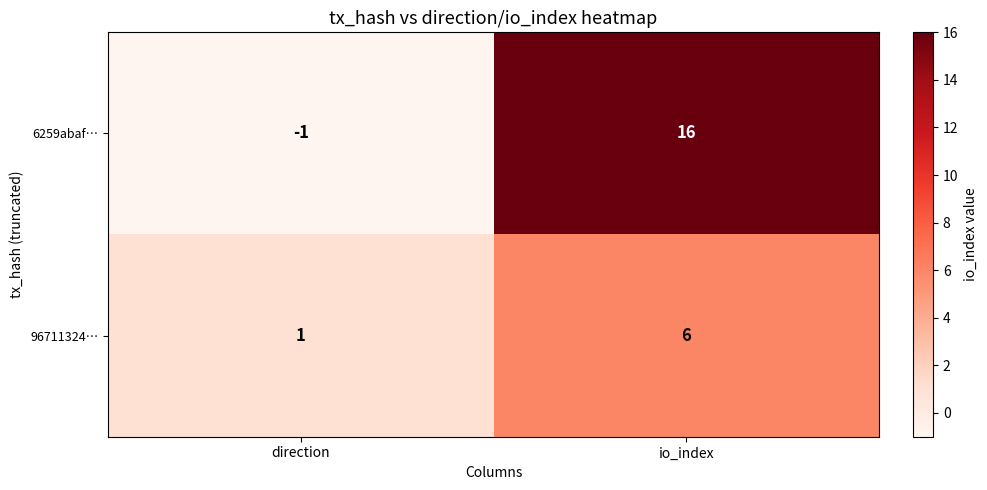

What value does the 96711324… series have at io_index?

6